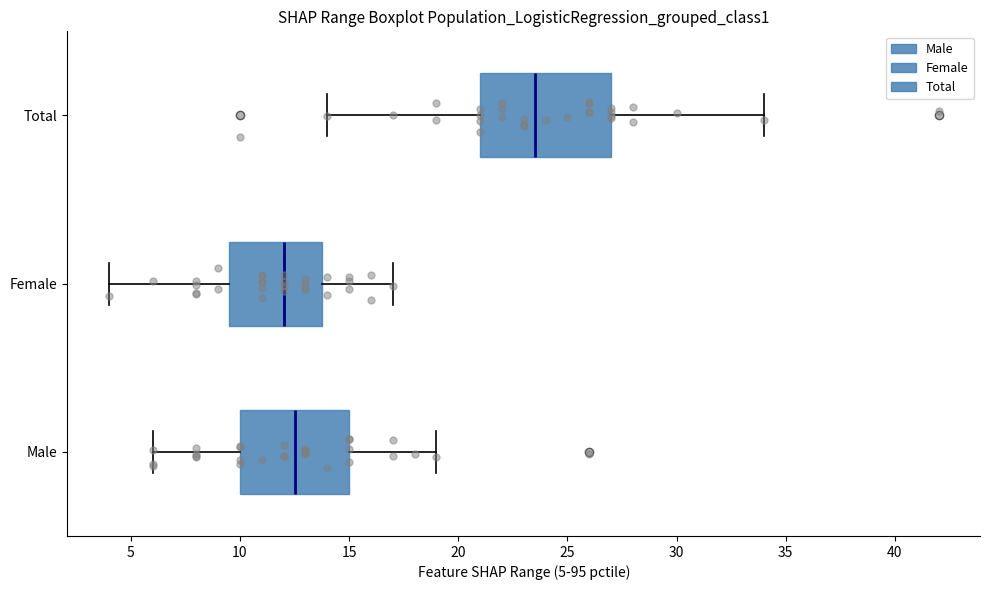

Which box is the widest, from its left edge to its right edge?

Total